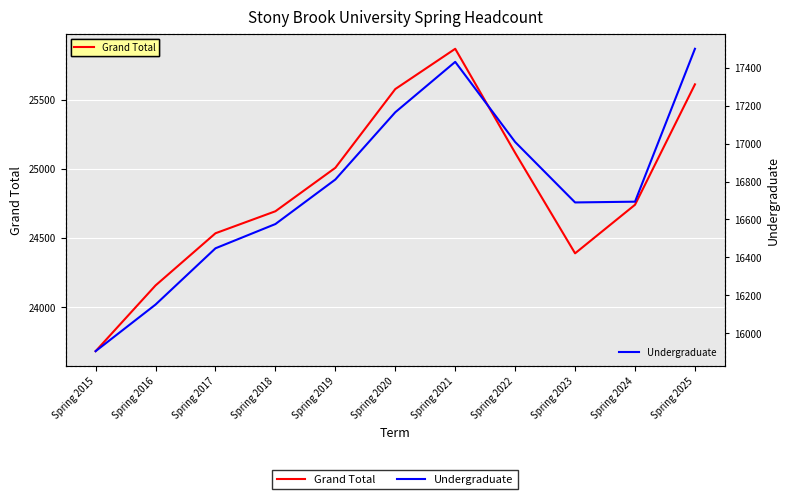

Rank the series at Spring 2025 from lowest to highest value.

Undergraduate, Grand Total